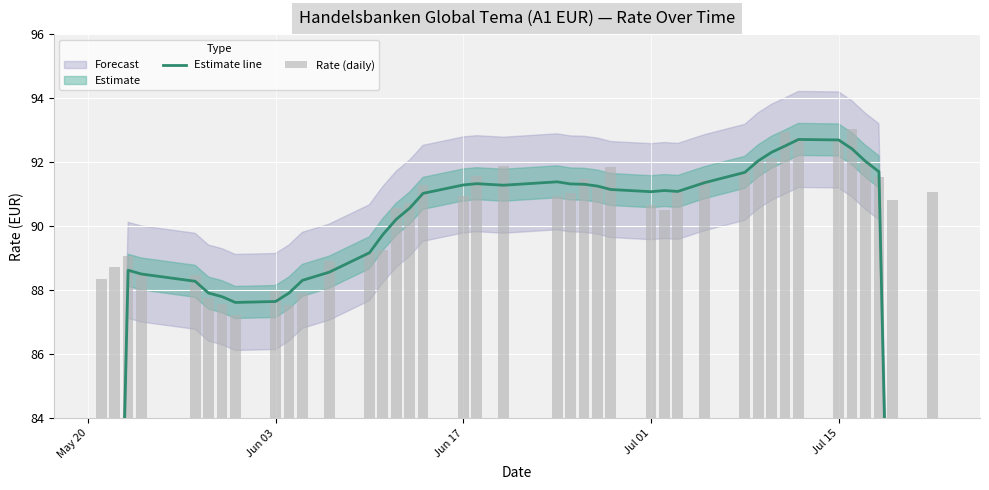

Count the number of categories in the chart.

40